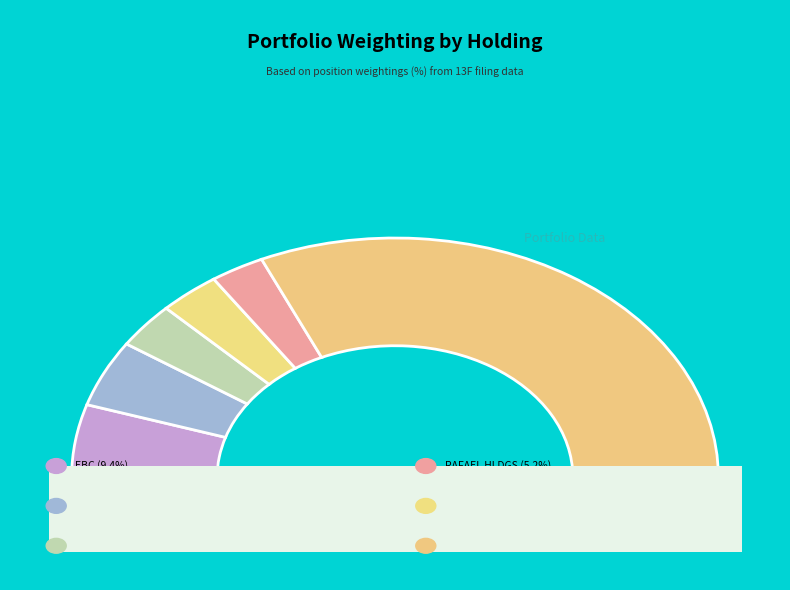

What portion of the pie excludes GLNG?

94.6%